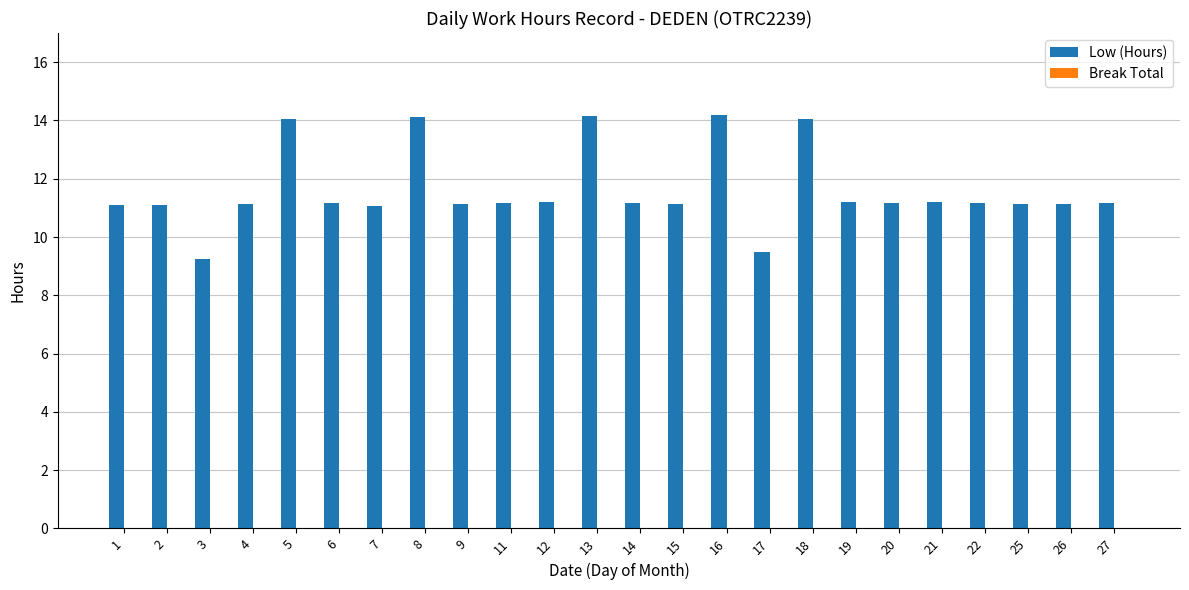

What is the difference between the maximum and second lowest values?

4.7